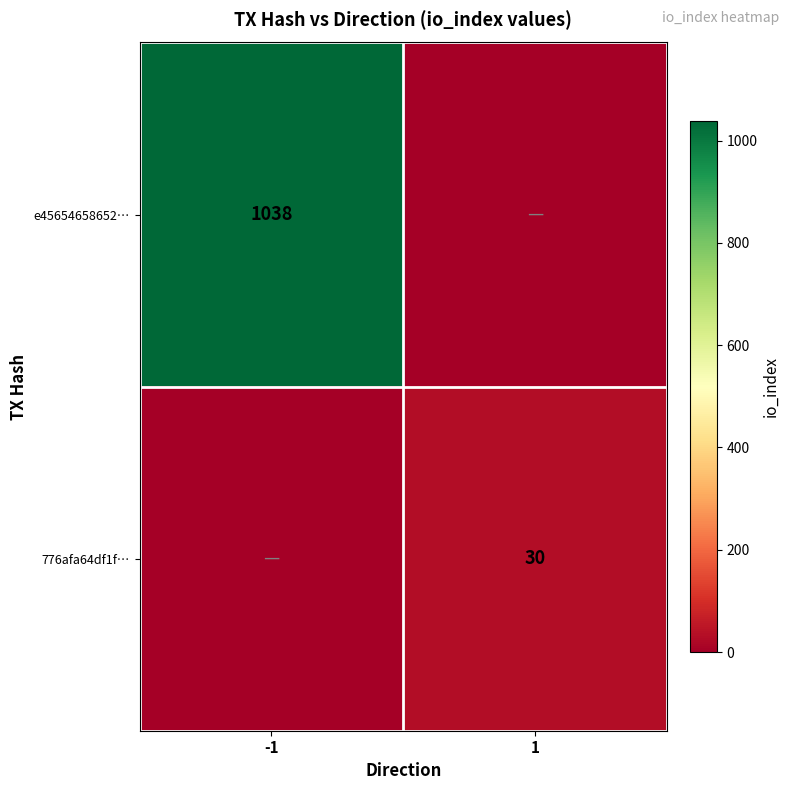

Which has a higher value, 1 or -1?

-1